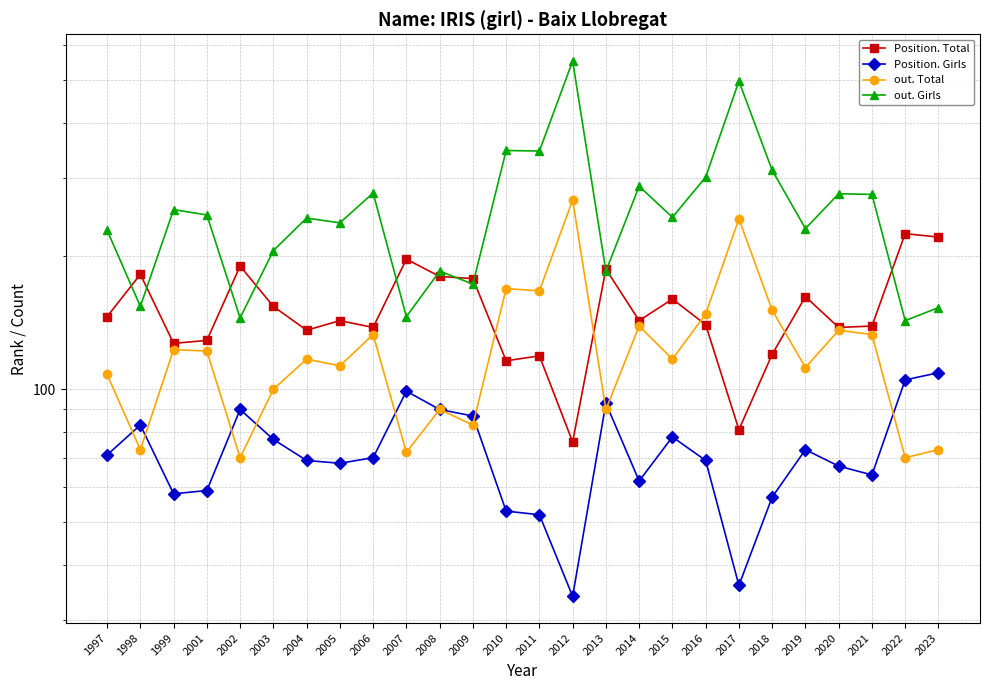

Does the chart display data point markers on the line(s)?

Yes